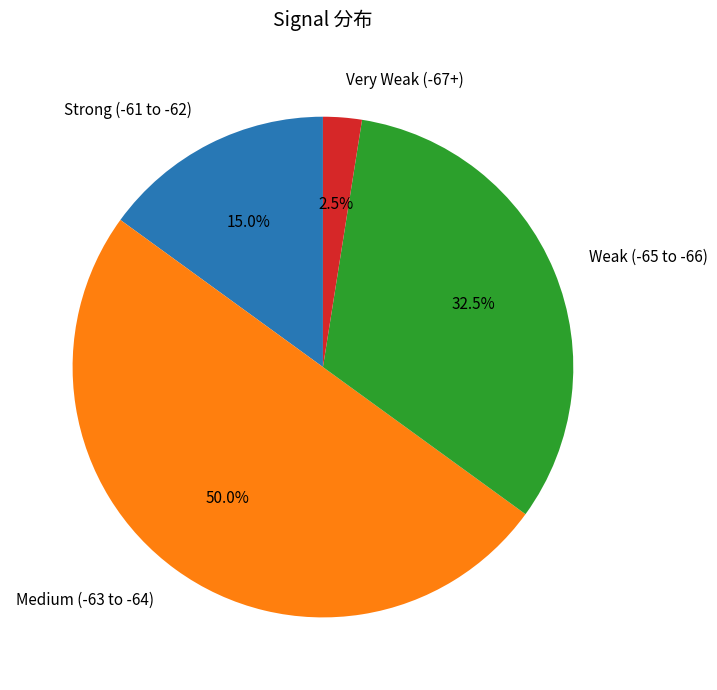

To the nearest percent, what is the average slice percentage?

25%